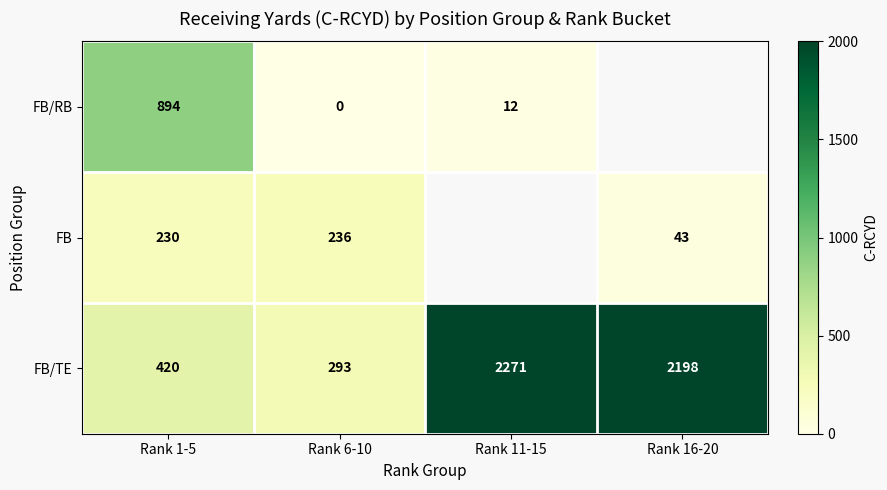

Is the value of FB/TE at Rank 6-10 greater than the value of FB/RB at Rank 1-5?

No